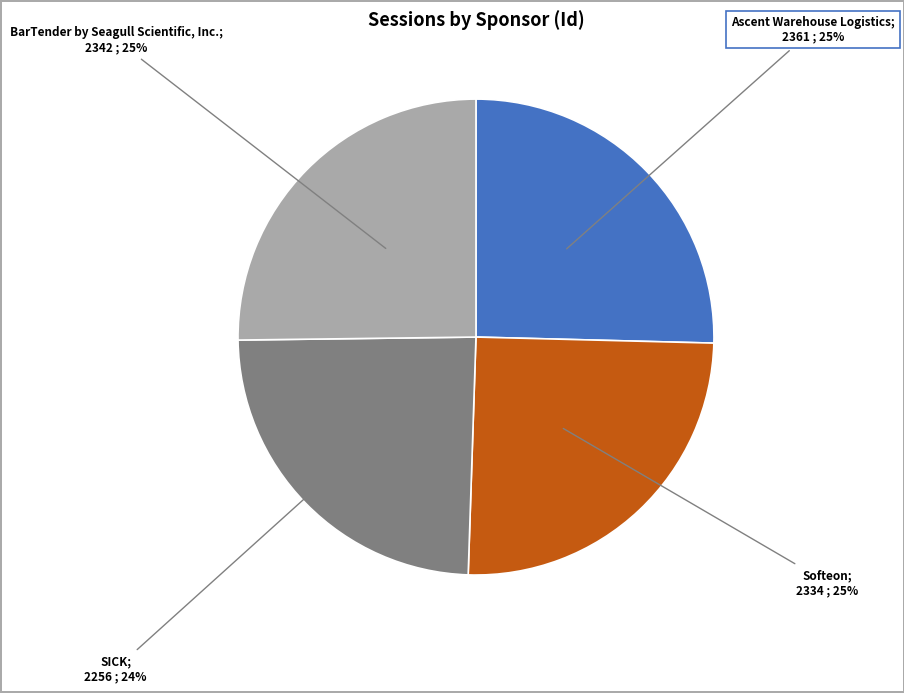

Is there any slice that represents more than half of the pie?

No